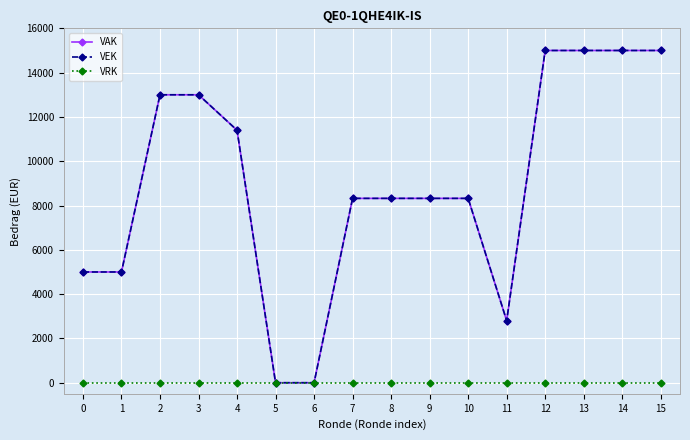

What is the difference between the VEK values at 14 and 4?

3600